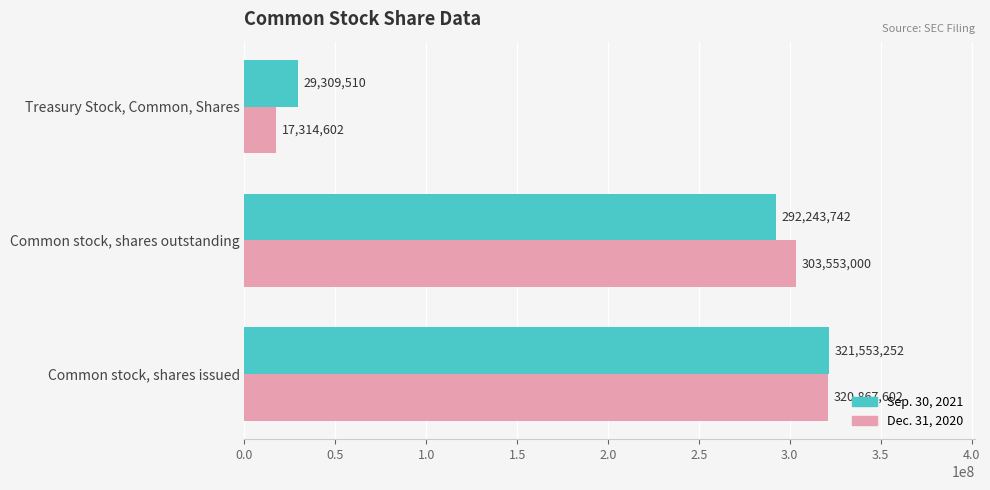

Rank the series by their average value, from lowest to highest.

Dec. 31, 2020, Sep. 30, 2021